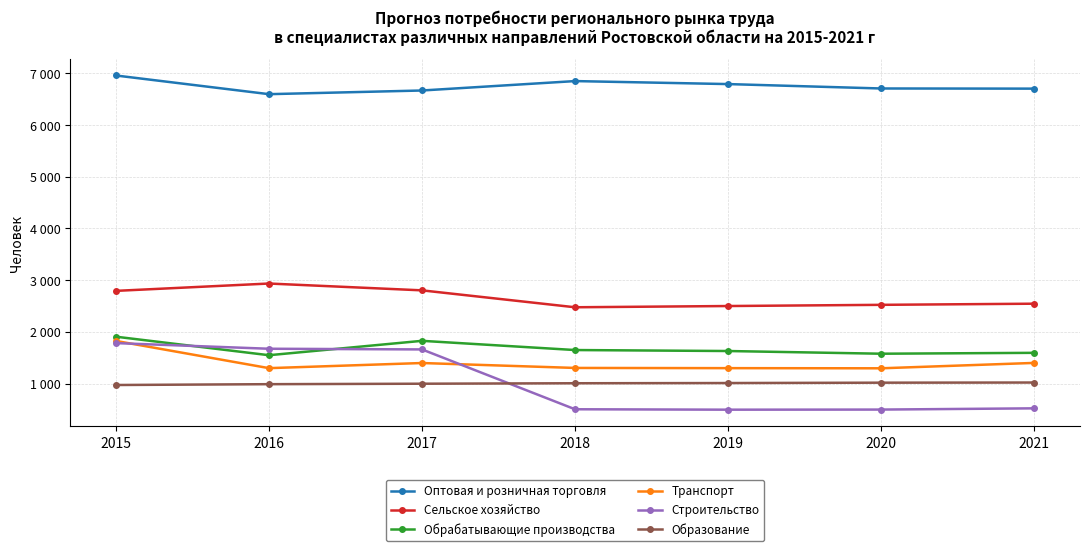

Which category has the highest value in the Сельское хозяйство series?

2016